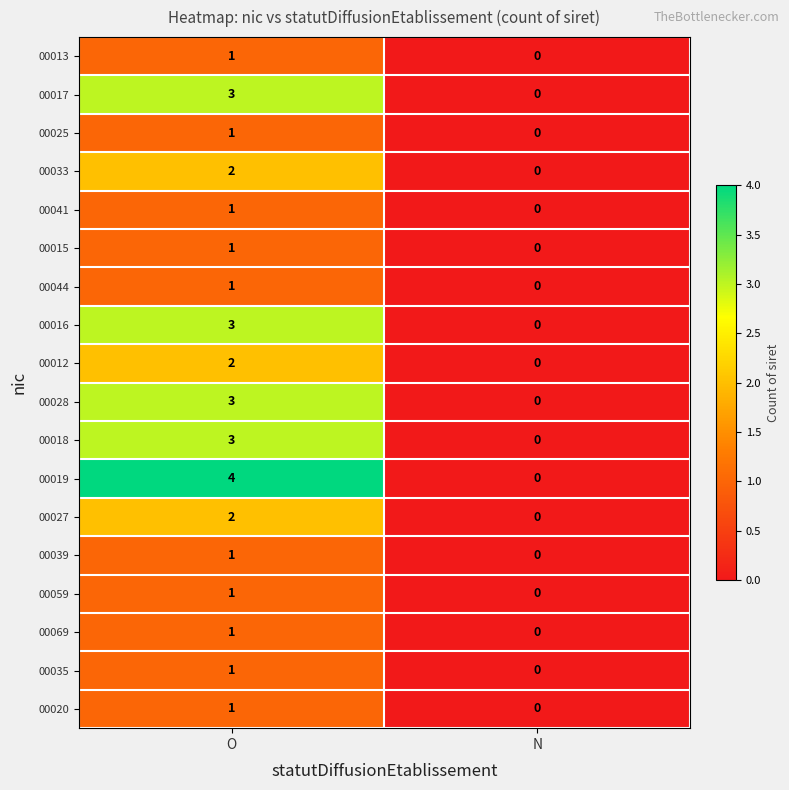

Which series changed the most between O and N?

00019